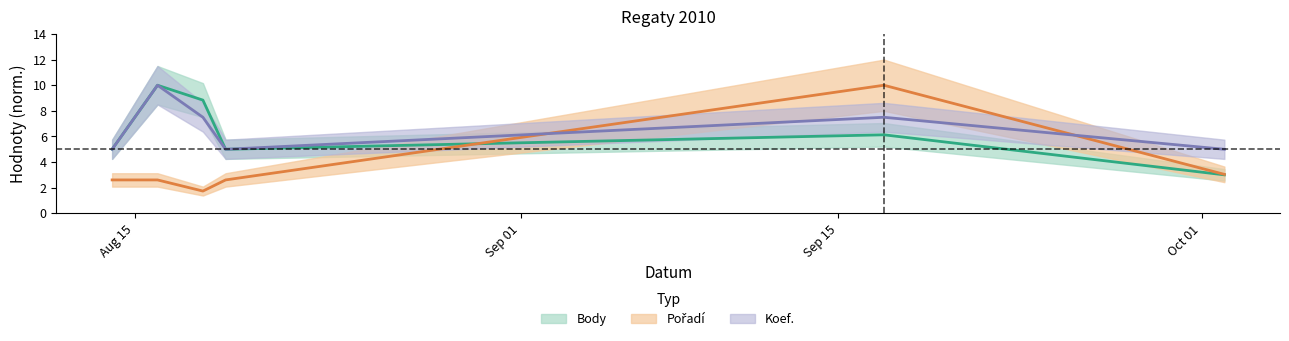

After their last crossing, which series has the higher values: Koef. or Pořadí?

Koef.